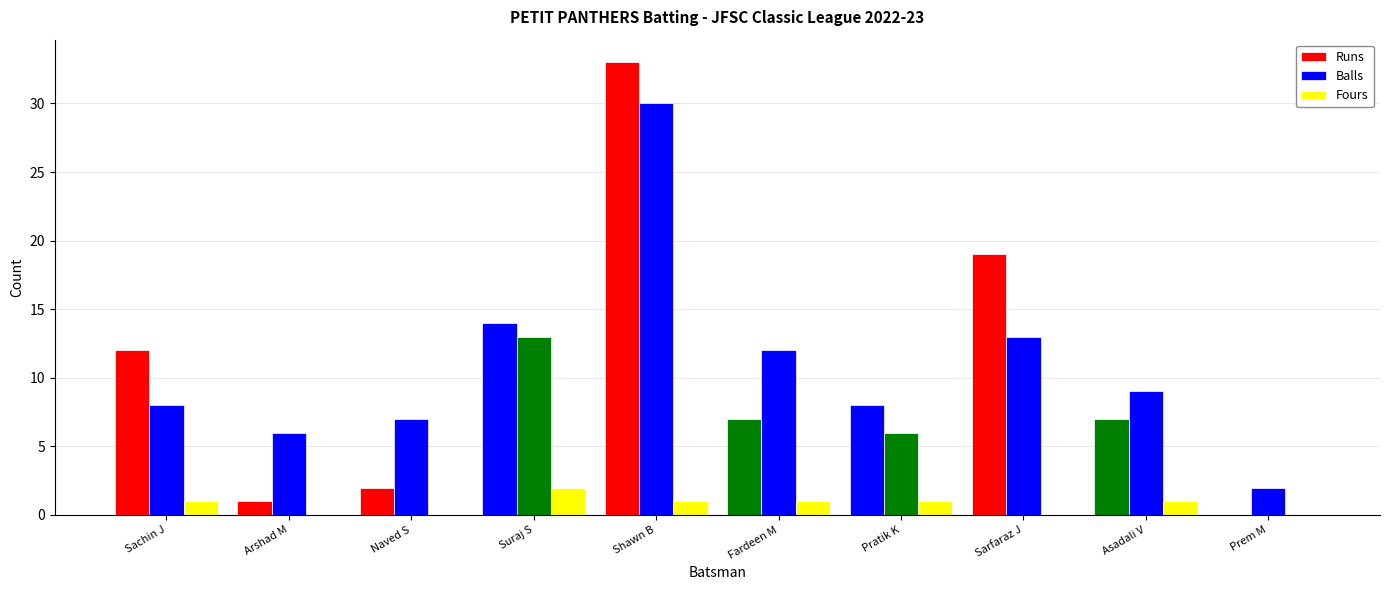

Reading right to left, extract all data points from this chart.

Runs: Prem M=0	Asadali V=7	Sarfaraz J=19	Pratik K=8	Fardeen M=7	Shawn B=33	Suraj S=14	Naved S=2	Arshad M=1	Sachin J=12
Balls: Prem M=2	Asadali V=9	Sarfaraz J=13	Pratik K=6	Fardeen M=12	Shawn B=30	Suraj S=13	Naved S=7	Arshad M=6	Sachin J=8
Fours: Prem M=0	Asadali V=1	Sarfaraz J=0	Pratik K=1	Fardeen M=1	Shawn B=1	Suraj S=2	Naved S=0	Arshad M=0	Sachin J=1